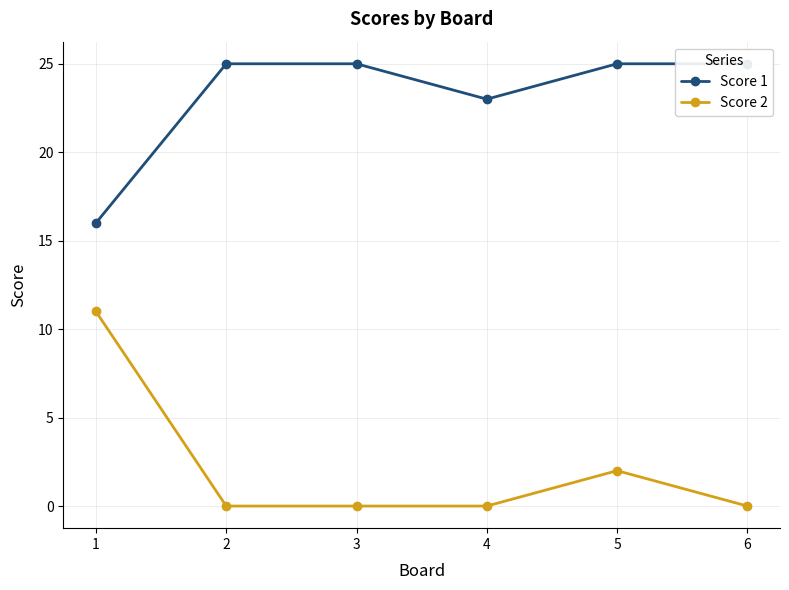

Does the chart display data point markers on the line(s)?

Yes